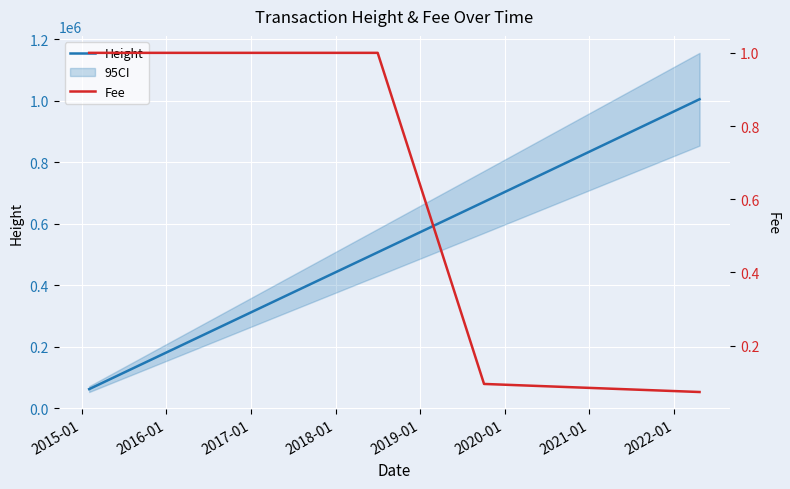

Which series has the largest range (max minus min)?

Height